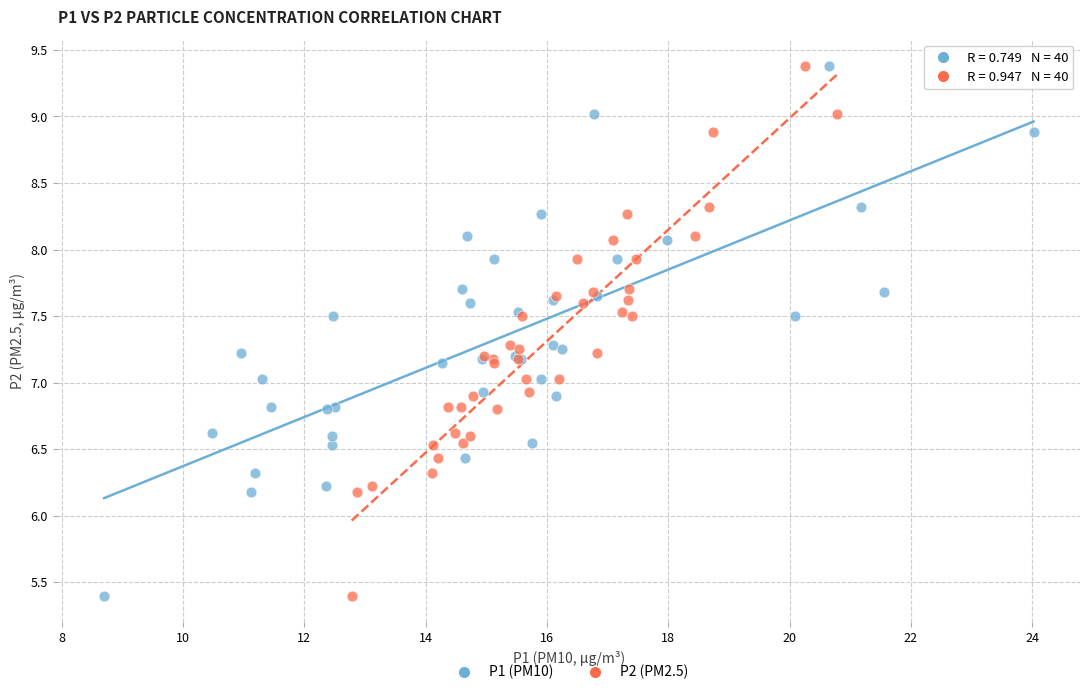

What are all the series names shown in the legend?

P1 (PM10), P2 (PM2.5)